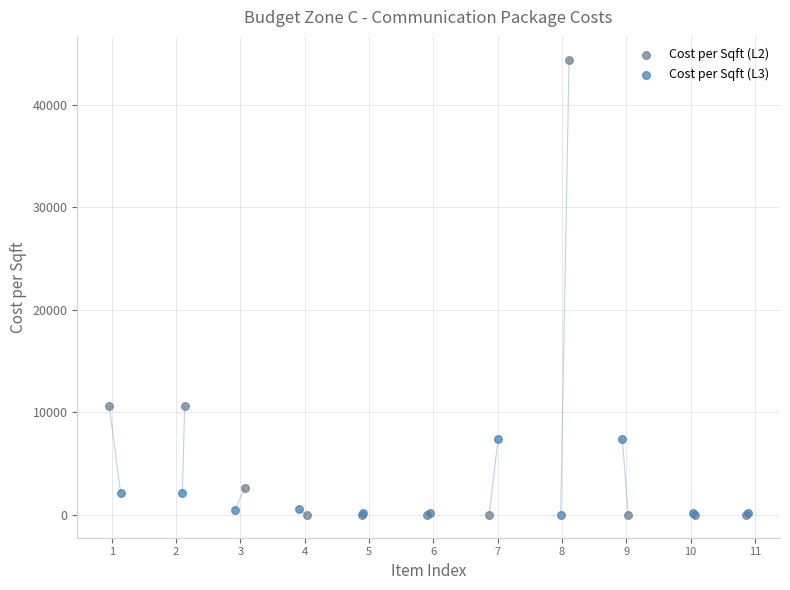

Which series contains the highest Y value?

Cost per Sqft (L2)